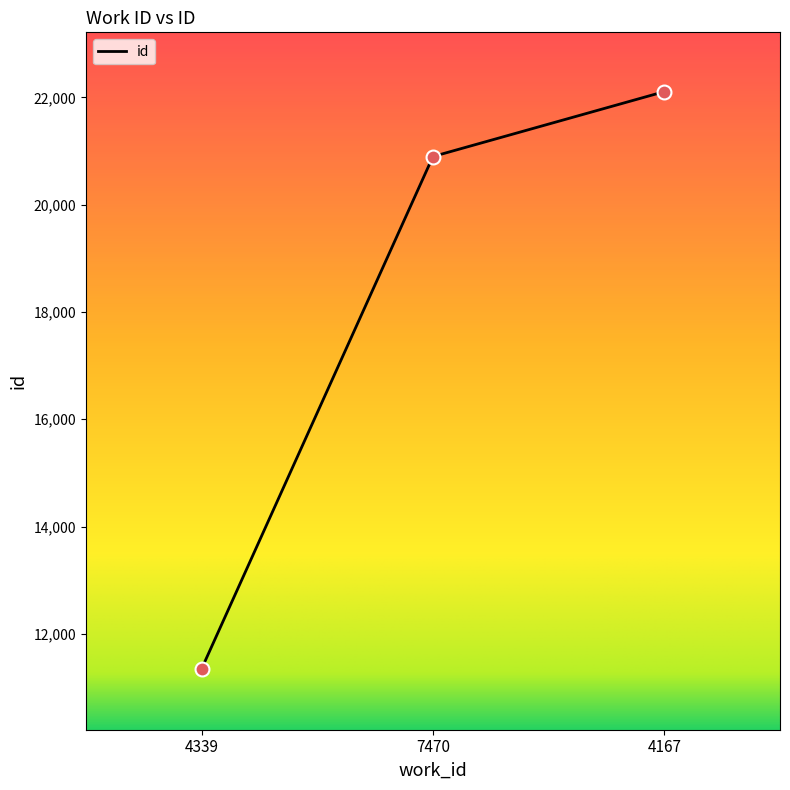

What is the ratio of the value at 4167 to the value at 7470?

1.1